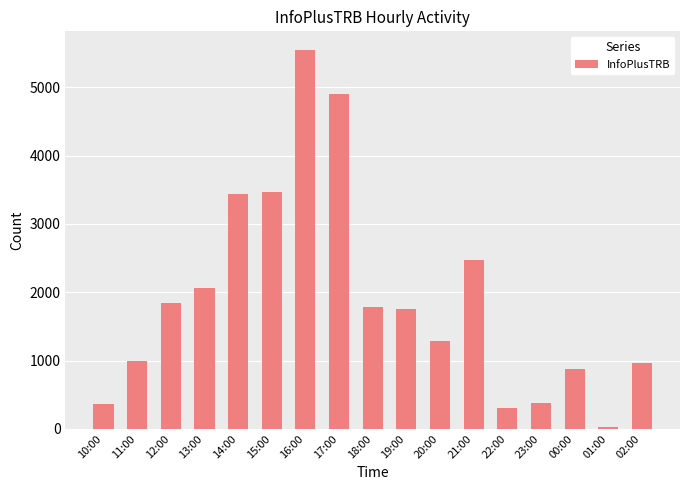

What is the greatest value displayed?

5544